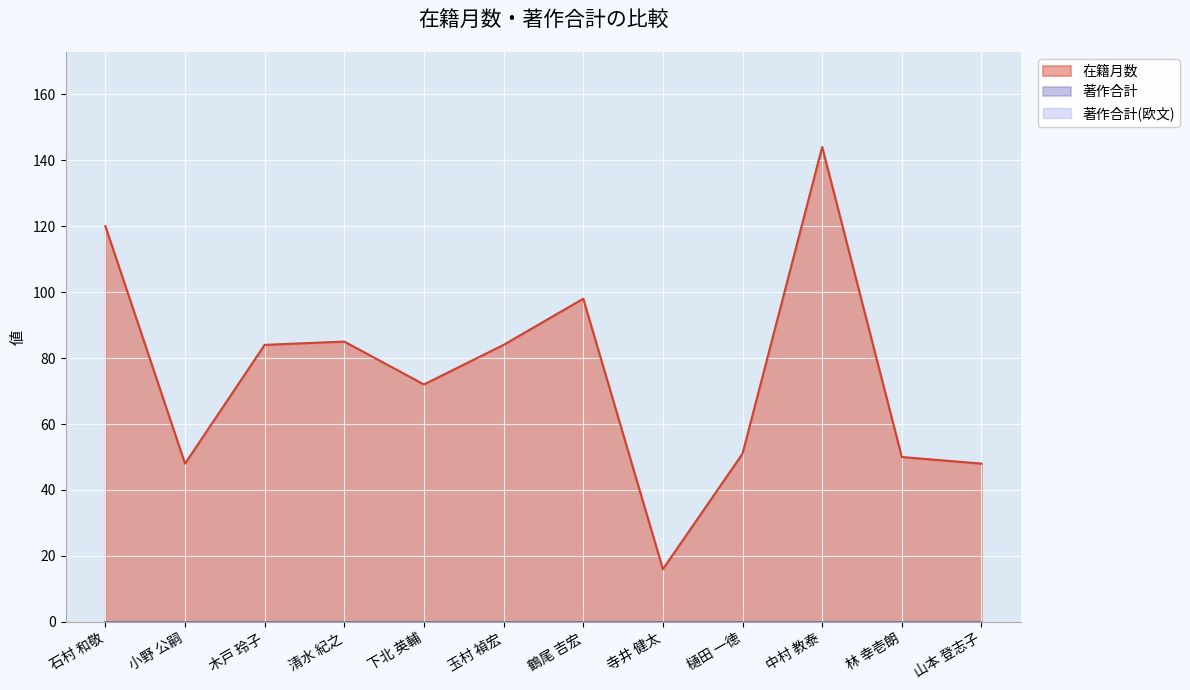

Does the chart display data point markers on the line(s)?

No